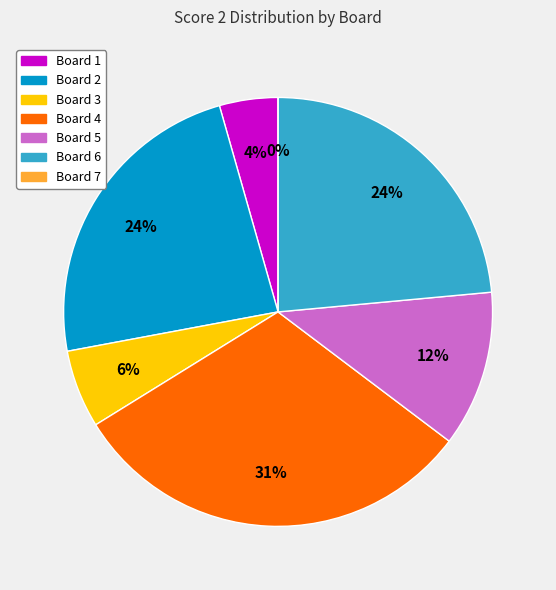

True or false: Board 7 accounts for 0% of the total.

True